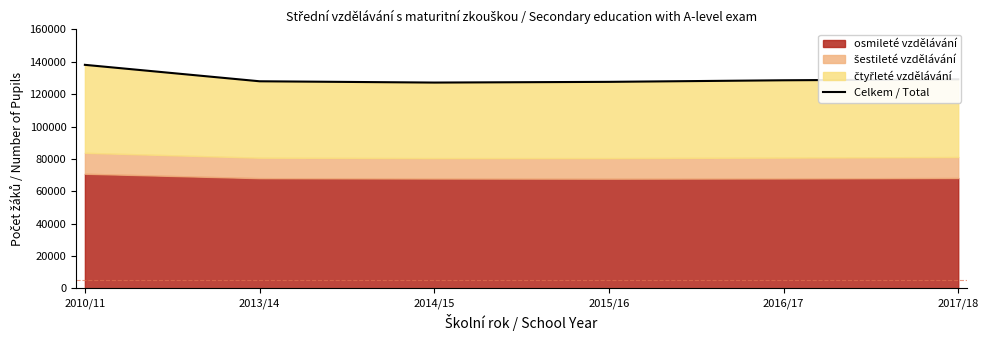

Reading left to right, what are all the values shown in this chart?

2010/11=138157	2013/14=128000	2014/15=127205	2015/16=127643	2016/17=128621	2017/18=129207